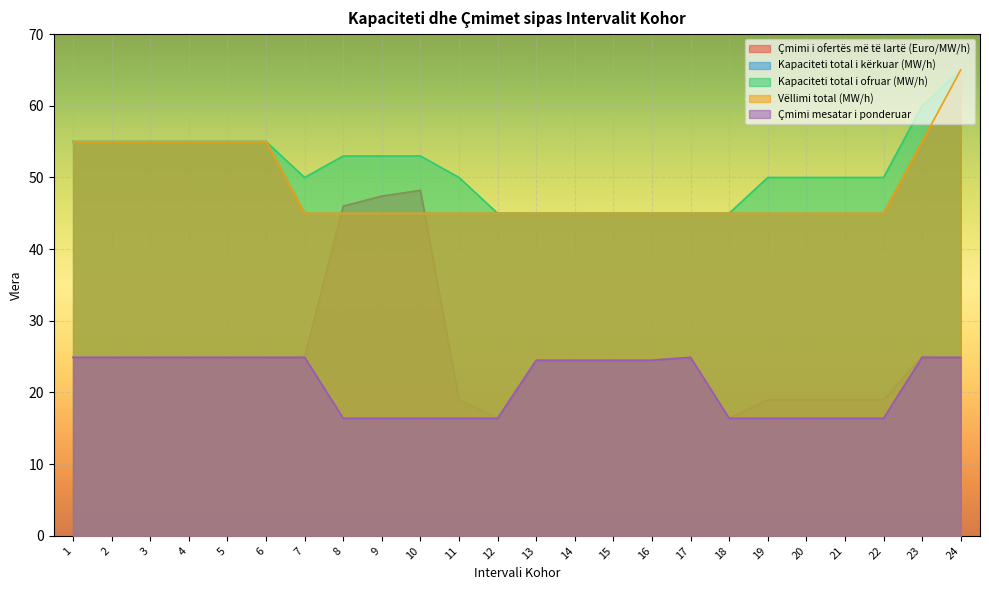

True or false: Kapaciteti total i kërkuar (MW/h) has more than 1 points higher than both neighbors.

False